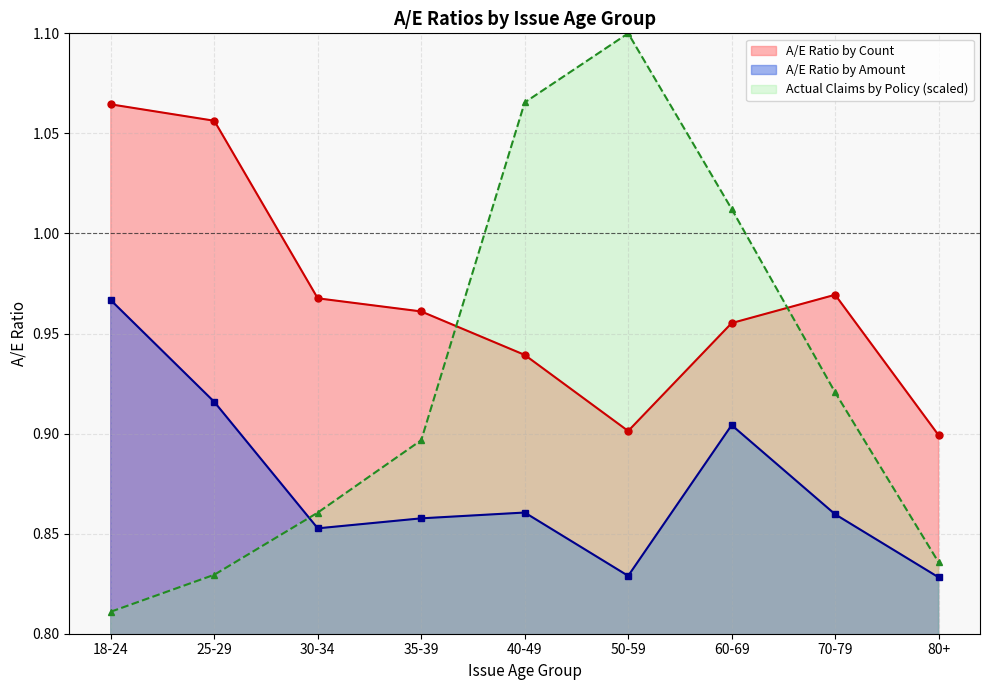

What is the sum of all A/E Ratio by Count values?

8.7